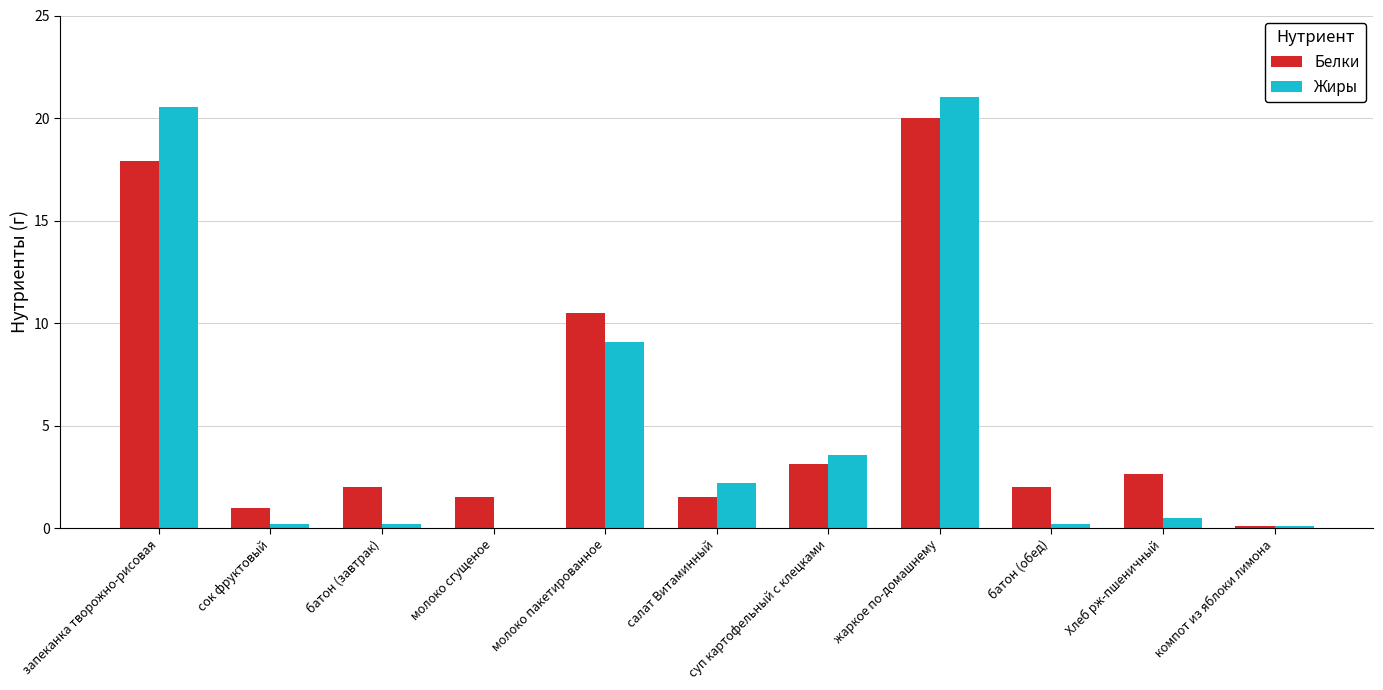

How many categories are shown in the chart?

11